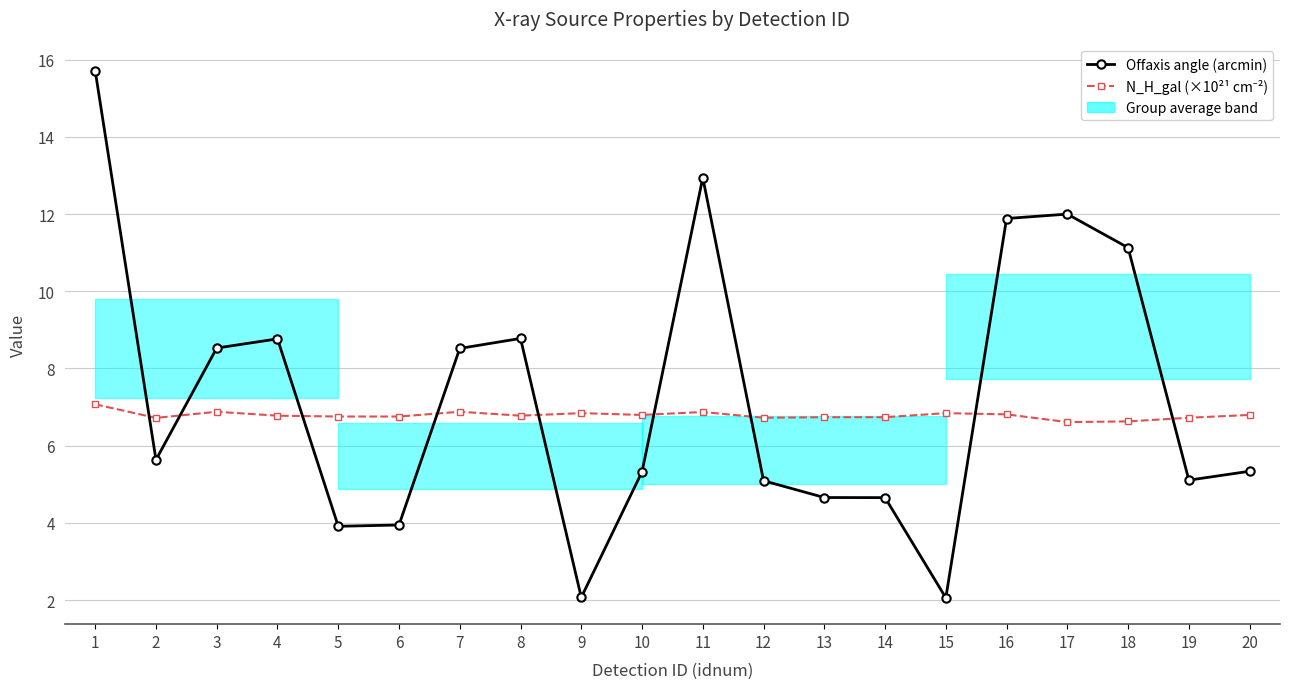

How many lines are shown in the chart?

2